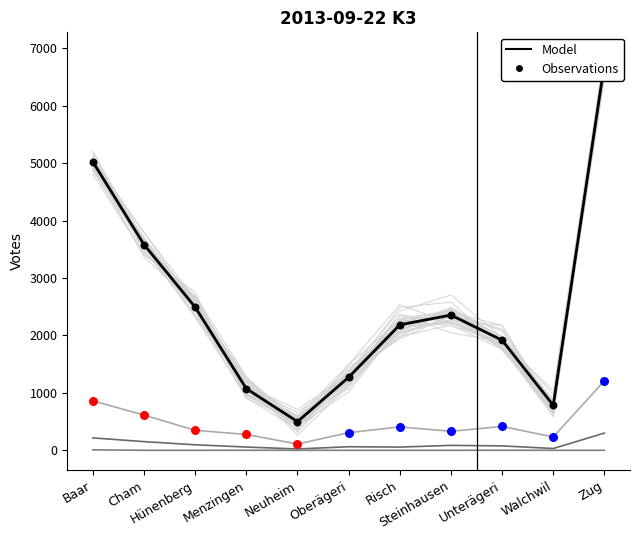

At which category is the sum across all series the highest?

Zug